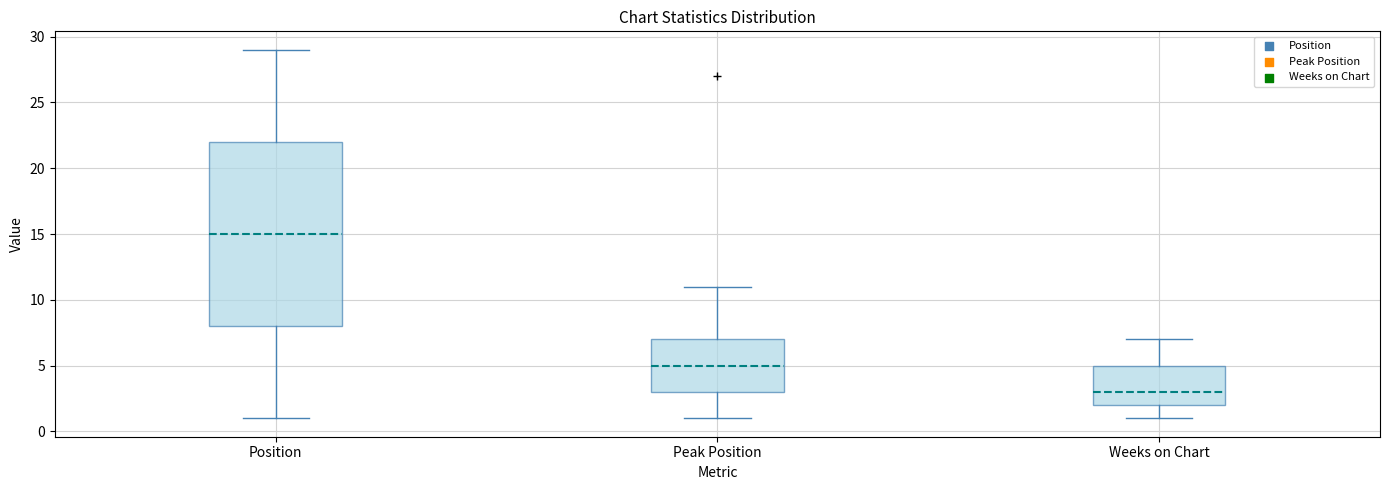

Reading left to right, transcribe this box plot: for each box, give where its median line is, the range the box spans, and where its two whiskers end, as read against the y-axis. The values are not printed on the chart, so give them approximately, as read against the axis.

Position: median 15, box 8 to 22, whiskers 1 to 29
Peak Position: median 5, box 3 to 7, whiskers 1 to 11
Weeks on Chart: median 3, box 2 to 5, whiskers 1 to 7